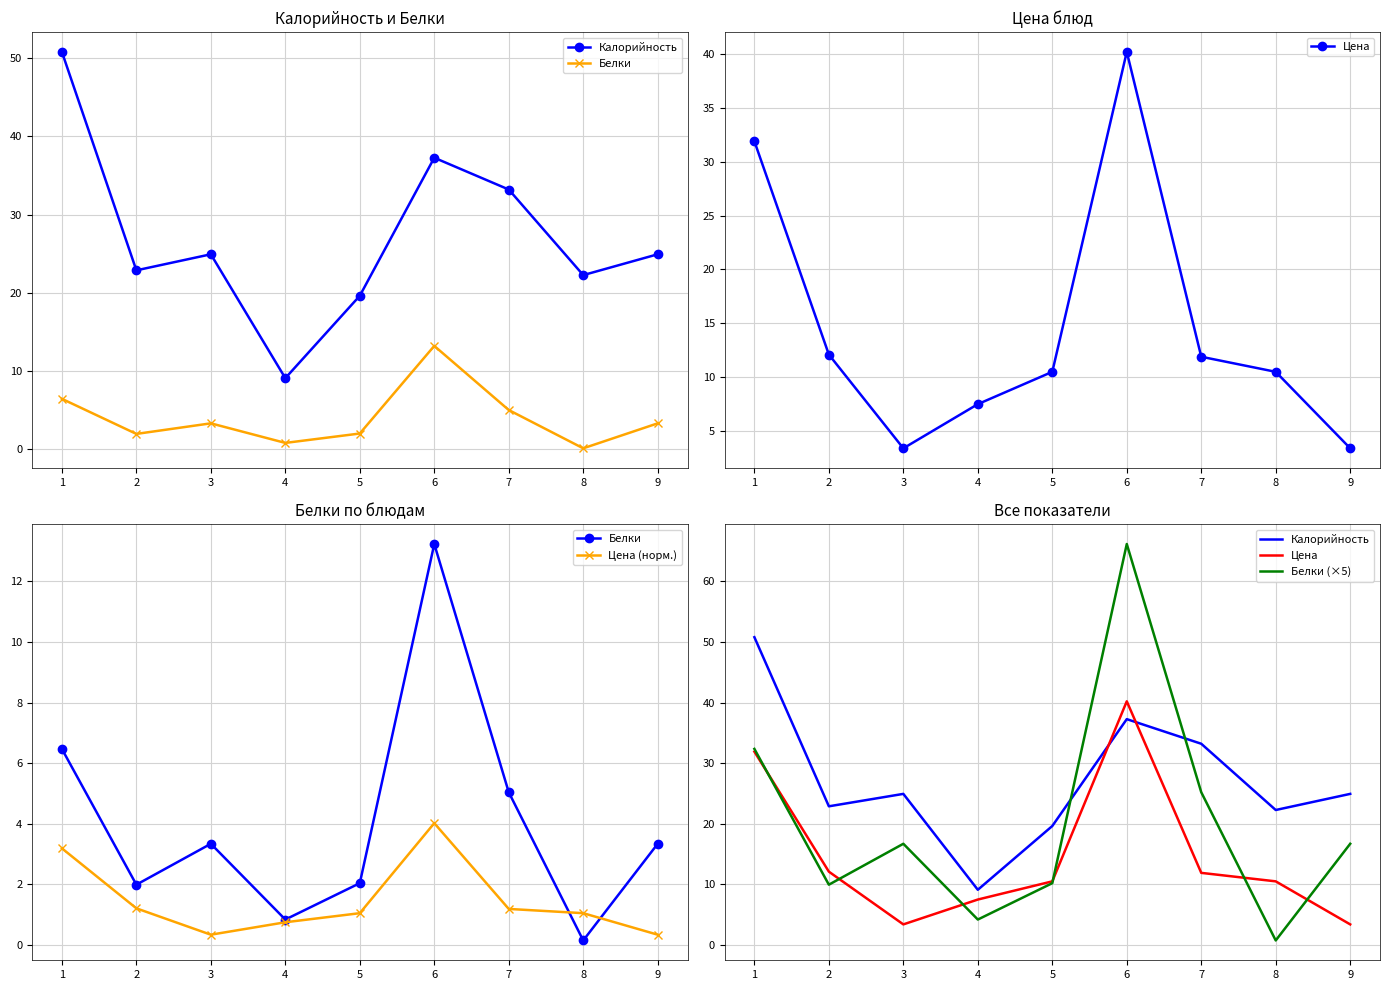

How many data points in Калорийность are above 24?

5